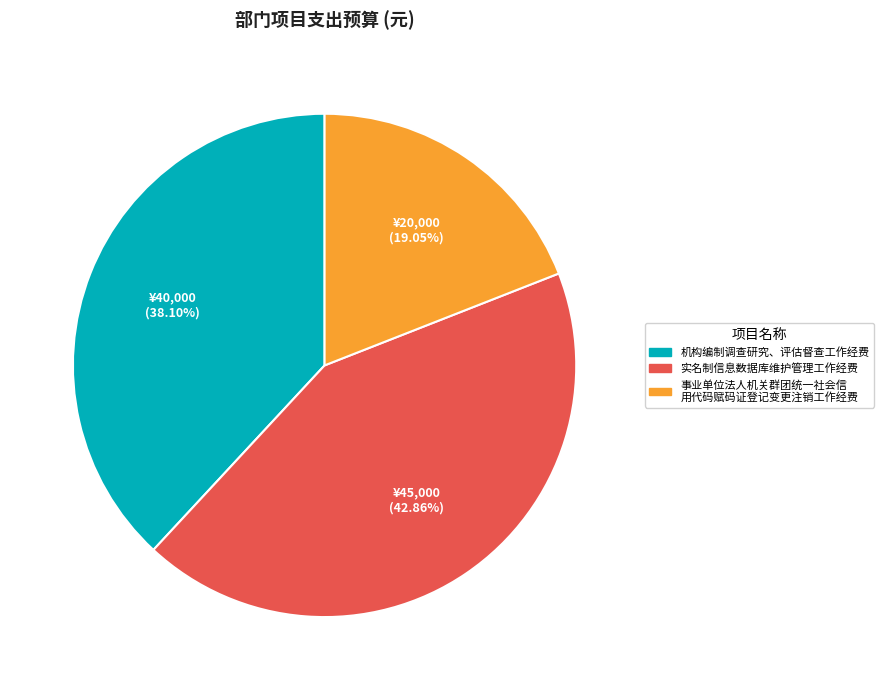

Does any single category account for the majority?

No